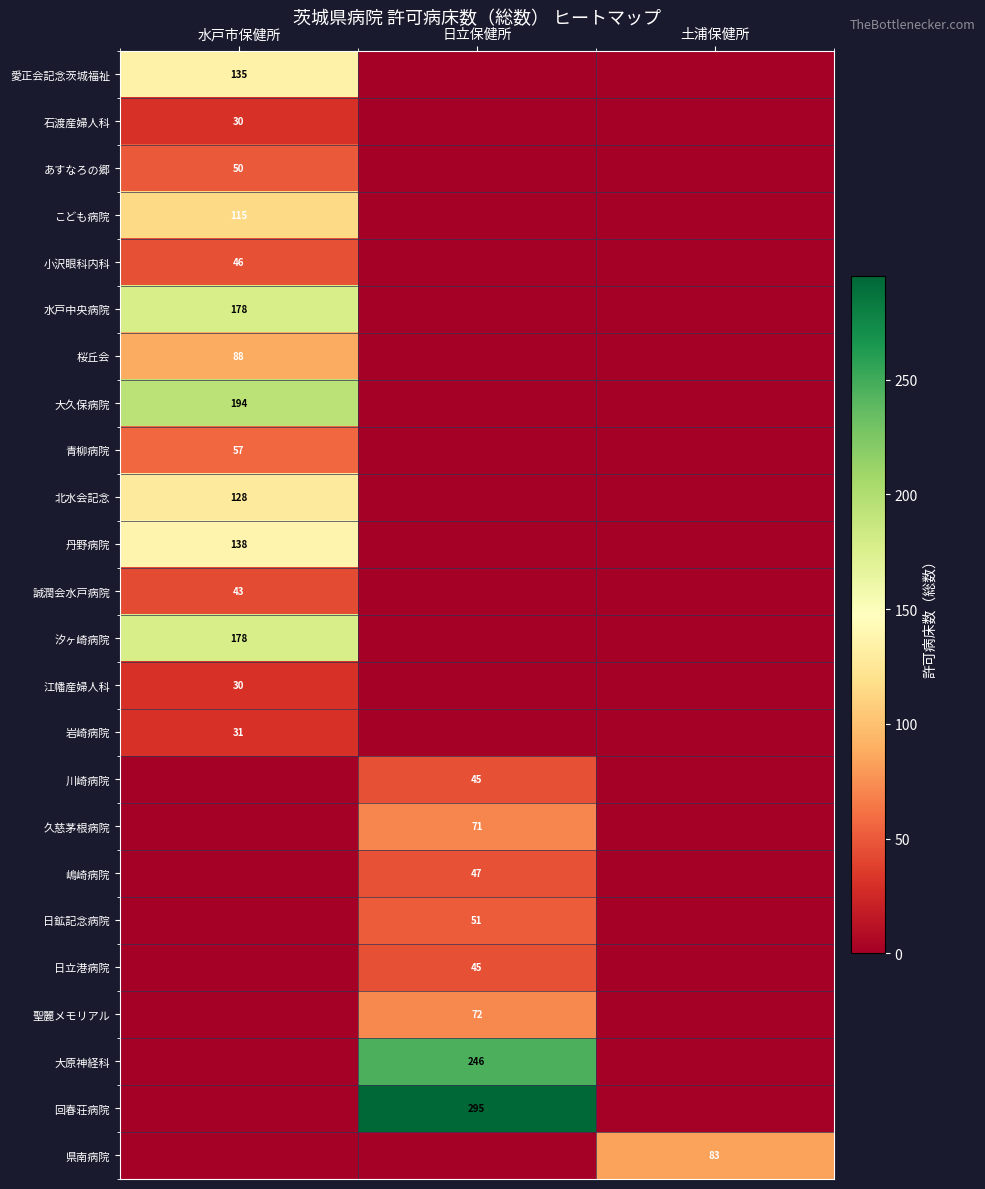

Which has a higher value, 土浦保健所 or 日立保健所?

土浦保健所